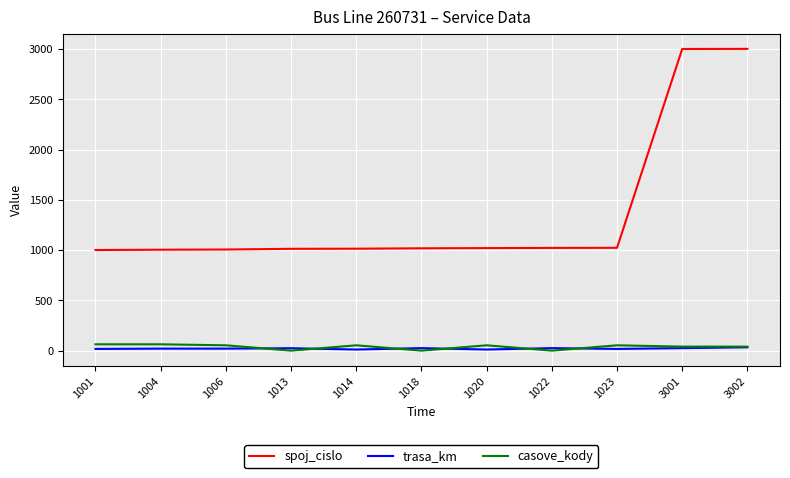

Is the value of casove_kody at 1004 greater than the value of spoj_cislo at 1004?

No